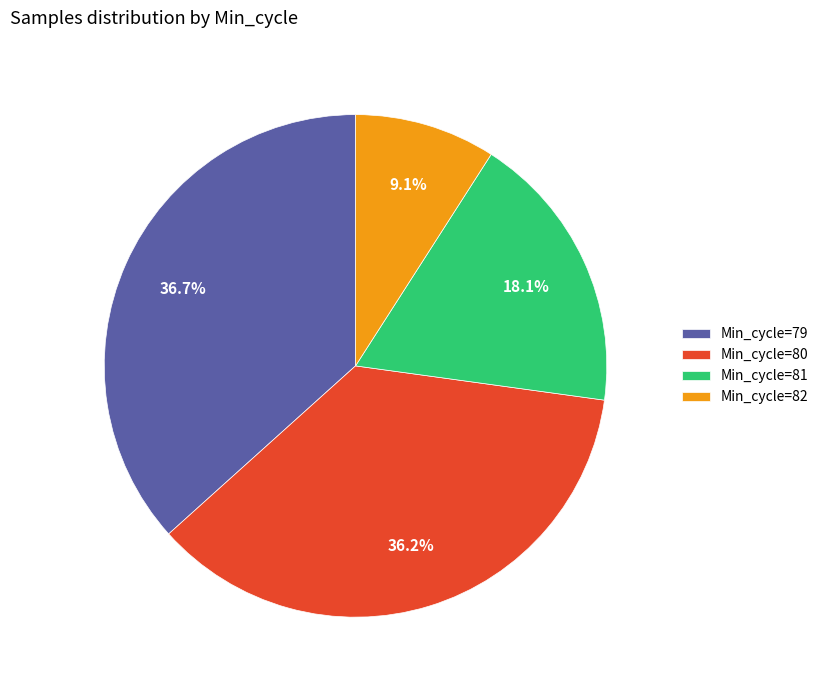

Which slice is the smallest?

Min_cycle=82